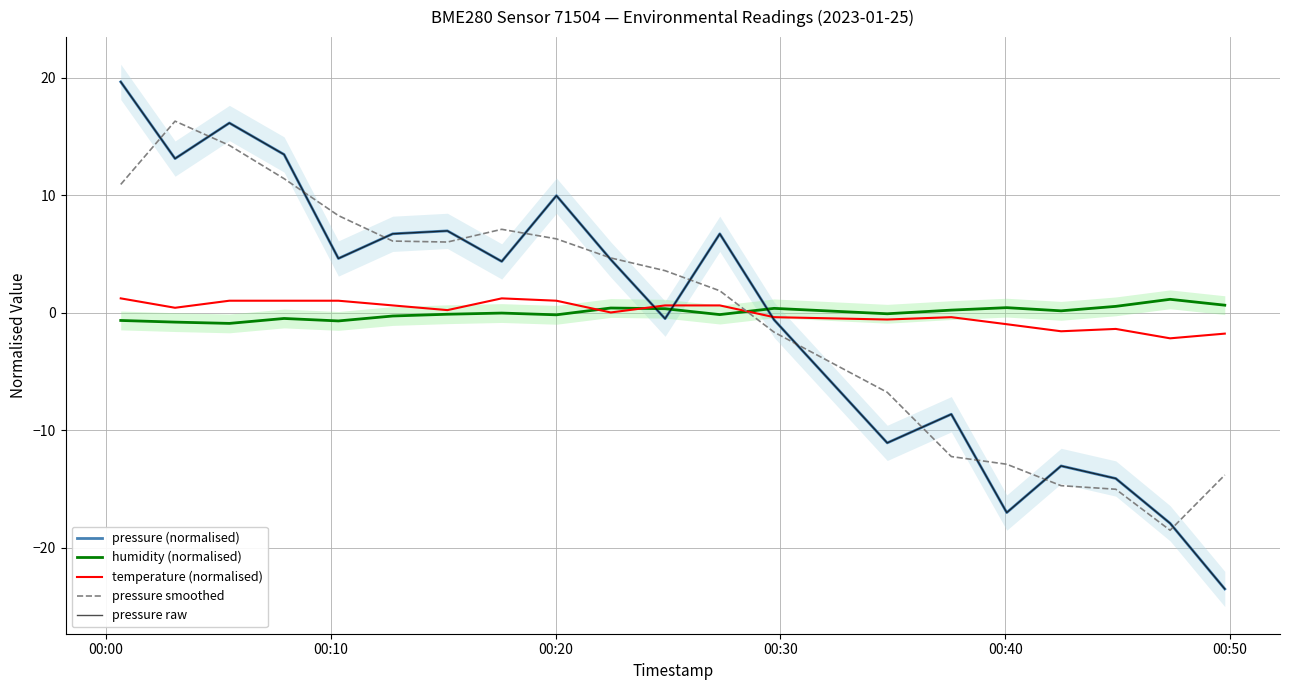

How many lines are shown in the chart?

5